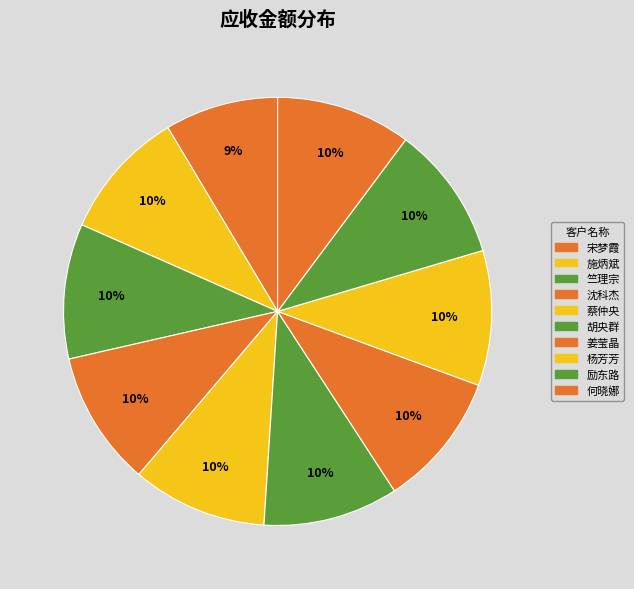

Which slice is the smallest?

宋梦霞